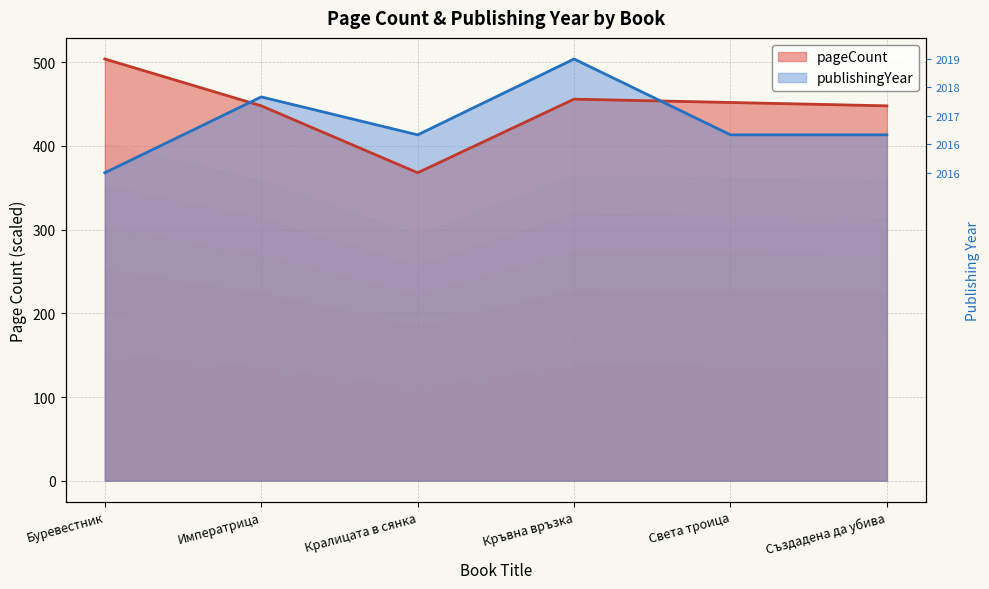

How many data points in pageCount are above 452?

2